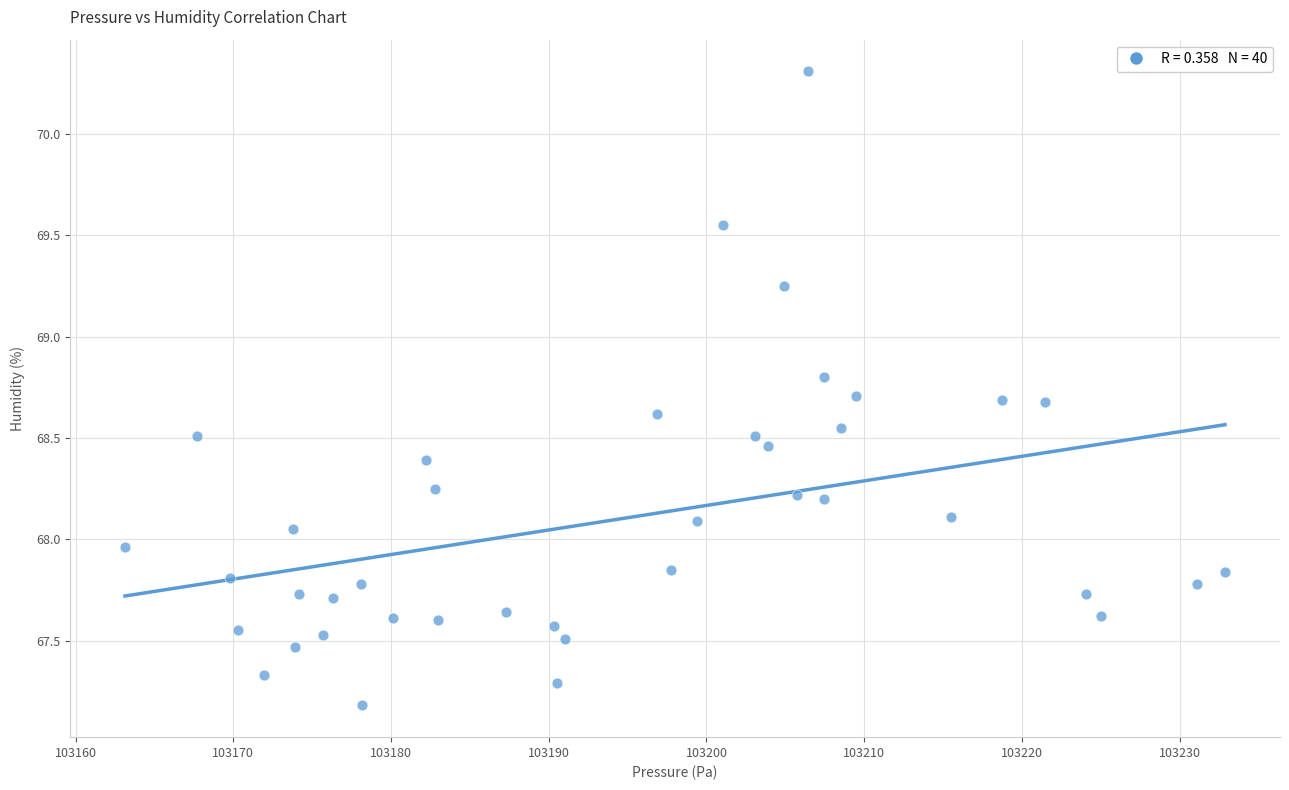

What is the range of Y values (max minus min)?

3.1